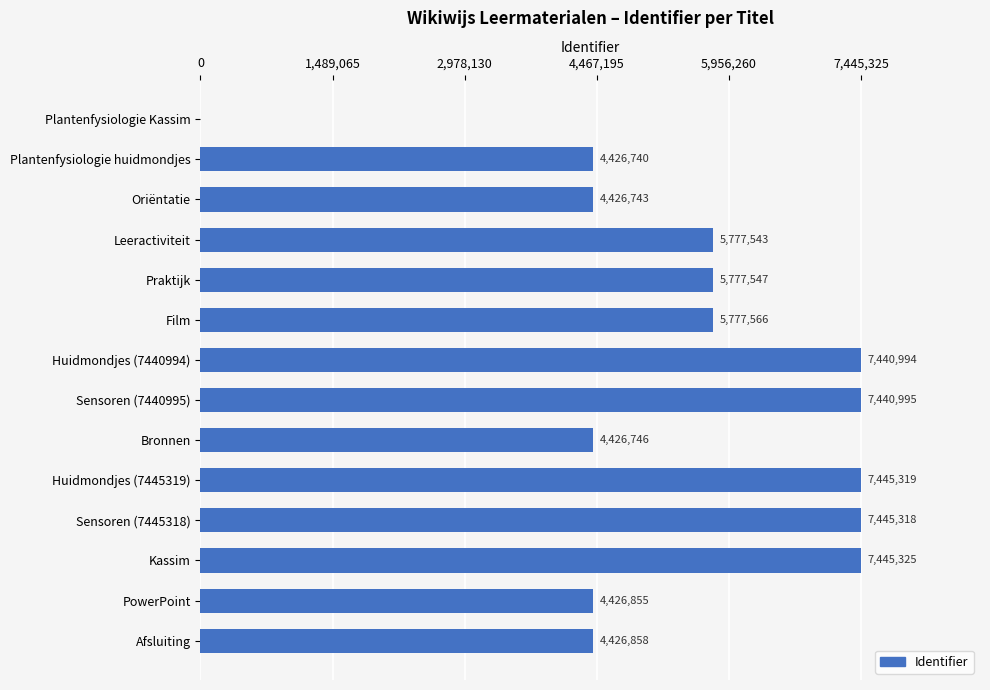

How many data points does each series have?

14